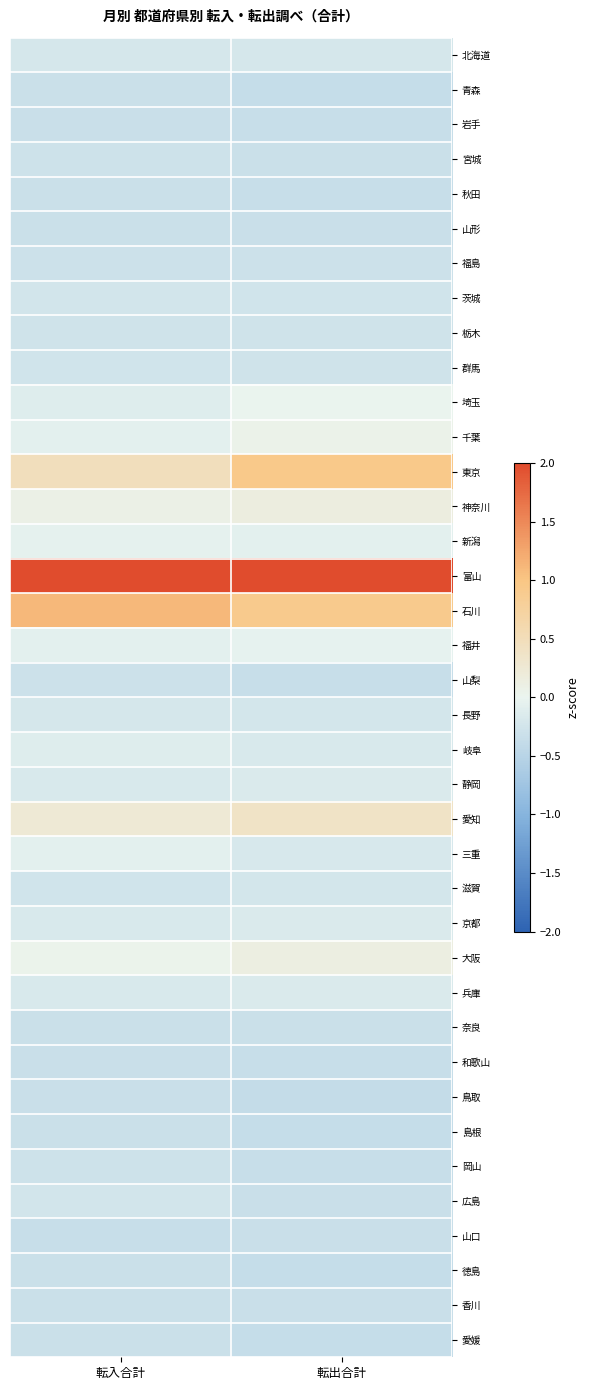

Reading left to right, list all the values displayed in this chart.

北海道: 転入合計=-0.2	転出合計=-0.2
青森: 転入合計=-0.3	転出合計=-0.4
岩手: 転入合計=-0.3	転出合計=-0.4
宮城: 転入合計=-0.3	転出合計=-0.3
秋田: 転入合計=-0.3	転出合計=-0.4
山形: 転入合計=-0.3	転出合計=-0.3
福島: 転入合計=-0.3	転出合計=-0.3
茨城: 転入合計=-0.2	転出合計=-0.3
栃木: 転入合計=-0.3	転出合計=-0.3
群馬: 転入合計=-0.3	転出合計=-0.3
埼玉: 転入合計=-0.1	転出合計=0.0
千葉: 転入合計=-0.1	転出合計=0.1
東京: 転入合計=0.5	転出合計=0.9
神奈川: 転入合計=0.1	転出合計=0.2
新潟: 転入合計=-0.1	転出合計=-0.1
富山: 転入合計=5.9	転出合計=5.8
石川: 転入合計=1.1	転出合計=0.9
福井: 転入合計=-0.1	転出合計=-0.0
山梨: 転入合計=-0.3	転出合計=-0.4
長野: 転入合計=-0.2	転出合計=-0.2
岐阜: 転入合計=-0.1	転出合計=-0.2
静岡: 転入合計=-0.2	転出合計=-0.2
愛知: 転入合計=0.2	転出合計=0.4
三重: 転入合計=-0.1	転出合計=-0.2
滋賀: 転入合計=-0.3	転出合計=-0.2
京都: 転入合計=-0.2	転出合計=-0.2
大阪: 転入合計=0.0	転出合計=0.1
兵庫: 転入合計=-0.2	転出合計=-0.2
奈良: 転入合計=-0.3	転出合計=-0.3
和歌山: 転入合計=-0.3	転出合計=-0.4
鳥取: 転入合計=-0.3	転出合計=-0.4
島根: 転入合計=-0.3	転出合計=-0.4
岡山: 転入合計=-0.3	転出合計=-0.4
広島: 転入合計=-0.2	転出合計=-0.3
山口: 転入合計=-0.3	転出合計=-0.3
徳島: 転入合計=-0.3	転出合計=-0.4
香川: 転入合計=-0.3	転出合計=-0.3
愛媛: 転入合計=-0.3	転出合計=-0.4